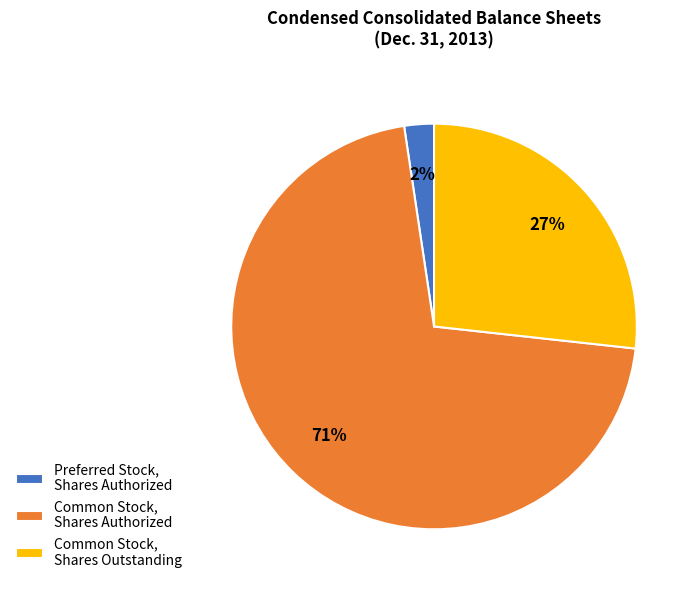

Approximately how many times larger is the value at Common Stock, Shares Outstanding compared to Common Stock, Shares Authorized?

0.4